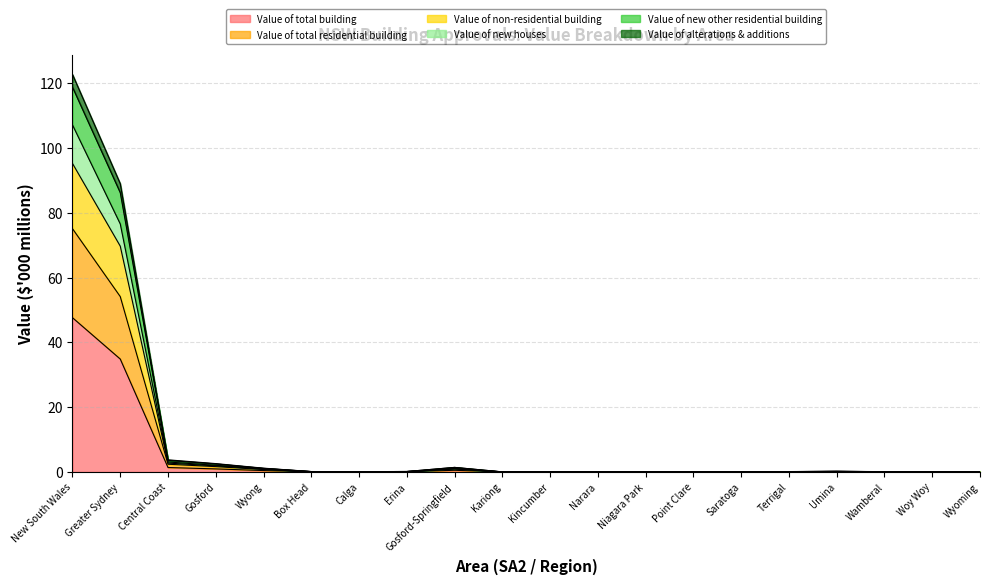

Reading left to right, transcribe all the data shown in this chart.

Value of total building: New South Wales=47.6	Greater Sydney=34.8	Central Coast=1.4	Gosford=0.9	Wyong=0.4	Box Head=0.0	Calga=0.0	Erina=0.1	Gosford-Springfield=0.5	Kariong=0.0	Kincumber=0.0	Narara=0.0	Niagara Park=0.0	Point Clare=0.0	Saratoga=0.0	Terrigal=0.0	Umina=0.1	Wamberal=0.0	Woy Woy=0.0	Wyoming=0.0
Value of total residential building: New South Wales=107.1	Greater Sydney=76.6	Central Coast=3.1	Gosford=2.0	Wyong=1.0	Box Head=0.1	Calga=0.1	Erina=0.1	Gosford-Springfield=1.0	Kariong=0.0	Kincumber=0.0	Narara=0.0	Niagara Park=0.0	Point Clare=0.0	Saratoga=0.1	Terrigal=0.1	Umina=0.2	Wamberal=0.1	Woy Woy=0.1	Wyoming=0.0
Value of non-residential building: New South Wales=95.2	Greater Sydney=69.7	Central Coast=2.7	Gosford=1.9	Wyong=0.8	Box Head=0.1	Calga=0.1	Erina=0.1	Gosford-Springfield=1.0	Kariong=0.0	Kincumber=0.0	Narara=0.0	Niagara Park=0.0	Point Clare=0.0	Saratoga=0.0	Terrigal=0.1	Umina=0.1	Wamberal=0.1	Woy Woy=0.1	Wyoming=0.0
Value of new houses: New South Wales=75.1	Greater Sydney=54.1	Central Coast=2.4	Gosford=1.6	Wyong=0.7	Box Head=0.1	Calga=0.0	Erina=0.1	Gosford-Springfield=0.9	Kariong=0.0	Kincumber=0.0	Narara=0.0	Niagara Park=0.0	Point Clare=0.0	Saratoga=0.0	Terrigal=0.1	Umina=0.1	Wamberal=0.1	Woy Woy=0.1	Wyoming=0.0
Value of new other residential building: New South Wales=118.8	Greater Sydney=86.2	Central Coast=3.6	Gosford=2.5	Wyong=1.1	Box Head=0.1	Calga=0.1	Erina=0.1	Gosford-Springfield=1.4	Kariong=0.0	Kincumber=0.0	Narara=0.0	Niagara Park=0.0	Point Clare=0.0	Saratoga=0.1	Terrigal=0.1	Umina=0.2	Wamberal=0.1	Woy Woy=0.1	Wyoming=0.0
Value of alterations & additions: New South Wales=122.7	Greater Sydney=89.0	Central Coast=3.7	Gosford=2.6	Wyong=1.2	Box Head=0.1	Calga=0.1	Erina=0.1	Gosford-Springfield=1.4	Kariong=0.0	Kincumber=0.1	Narara=0.0	Niagara Park=0.0	Point Clare=0.0	Saratoga=0.1	Terrigal=0.1	Umina=0.2	Wamberal=0.1	Woy Woy=0.1	Wyoming=0.0